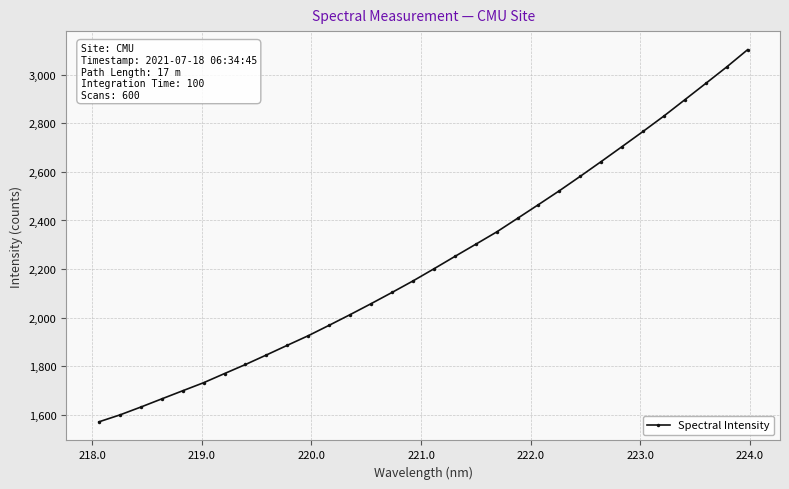

What is the difference between the second highest and minimum values?

1462.3